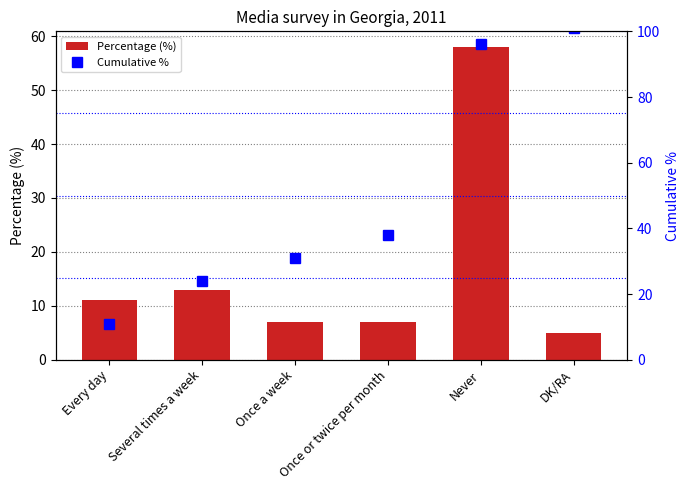

Are the bars grouped side by side (vs. stacked)?

Yes